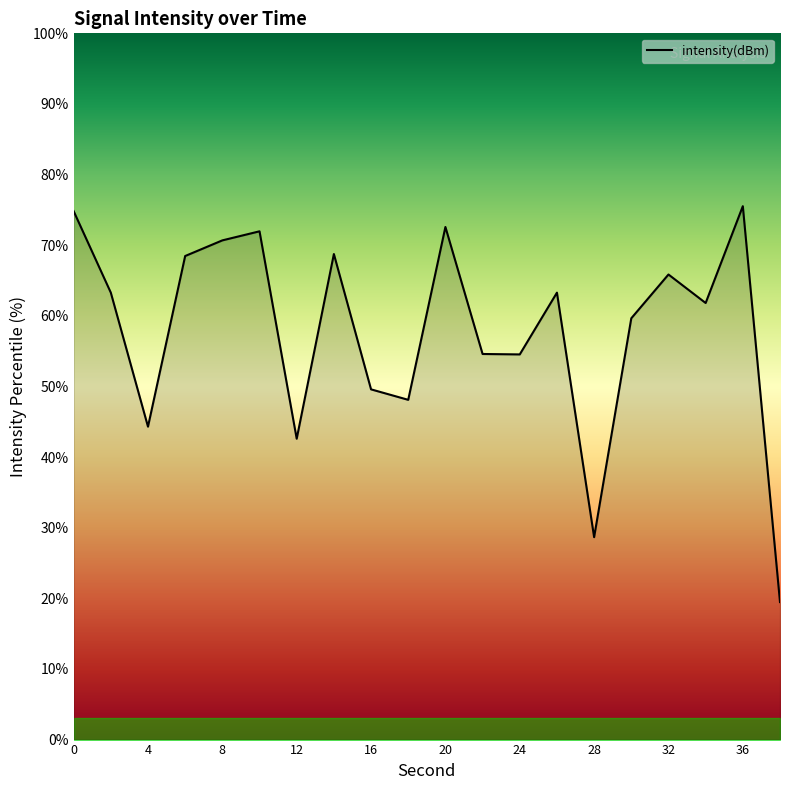

What is the minimum value shown in the chart?

19.5